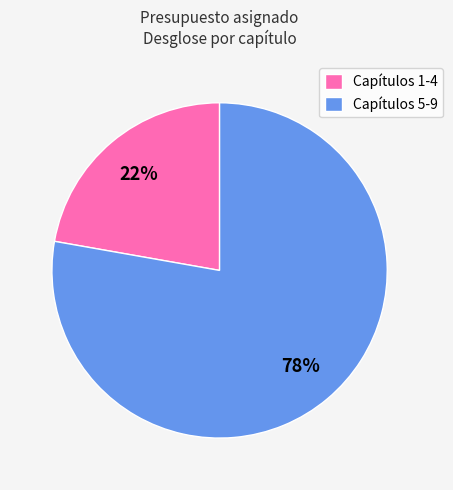

Does any single category account for the majority?

Yes